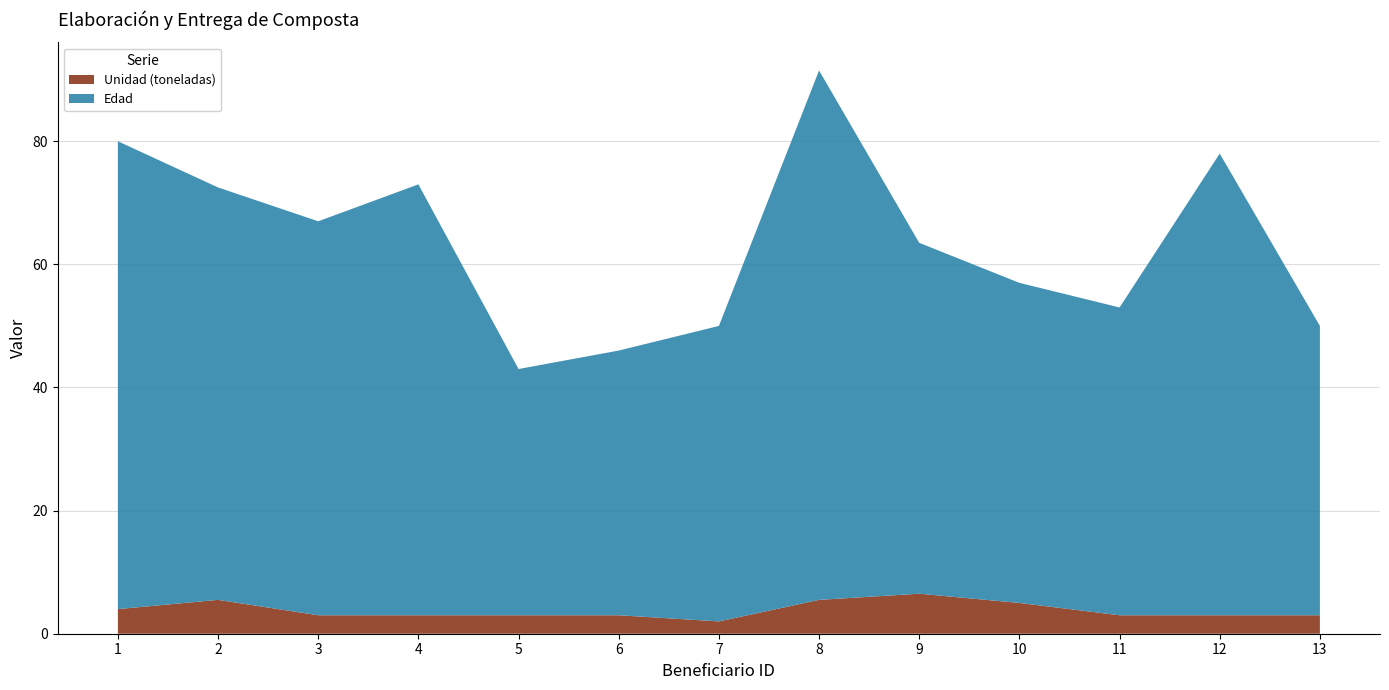

Reading left to right, what are all the values shown in this chart?

Edad: 1=76.0	2=67.0	3=64.0	4=70.0	5=40.0	6=43.0	7=48.0	8=86.0	9=57.0	10=52.0	11=50.0	12=75.0	13=47.0
Unidad (toneladas): 1=4.0	2=5.5	3=3.0	4=3.0	5=3.0	6=3.0	7=2.0	8=5.5	9=6.5	10=5.0	11=3.0	12=3.0	13=3.0